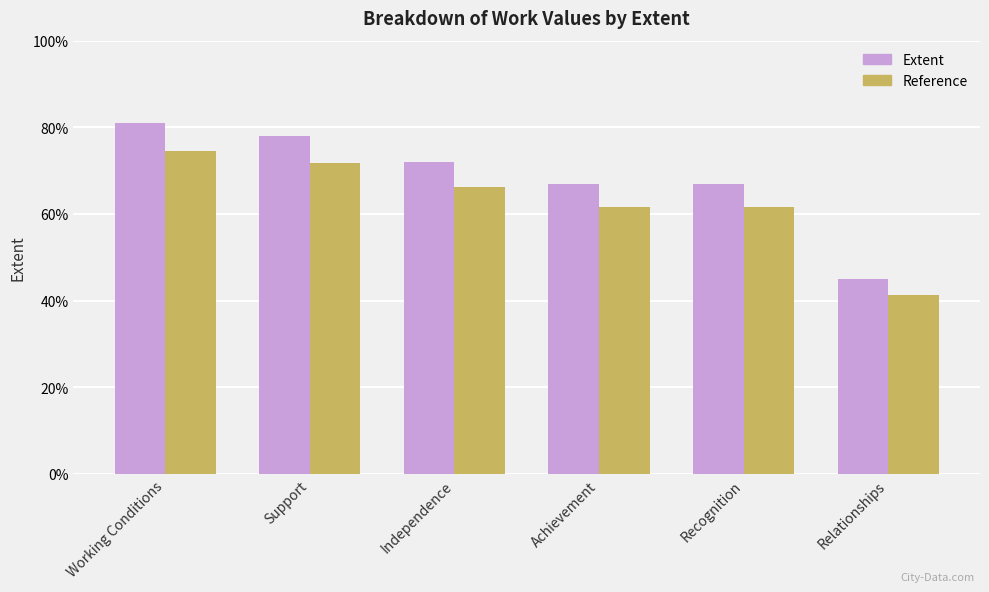

What is the value of the Extent bar at the 2nd from the left?

78.0